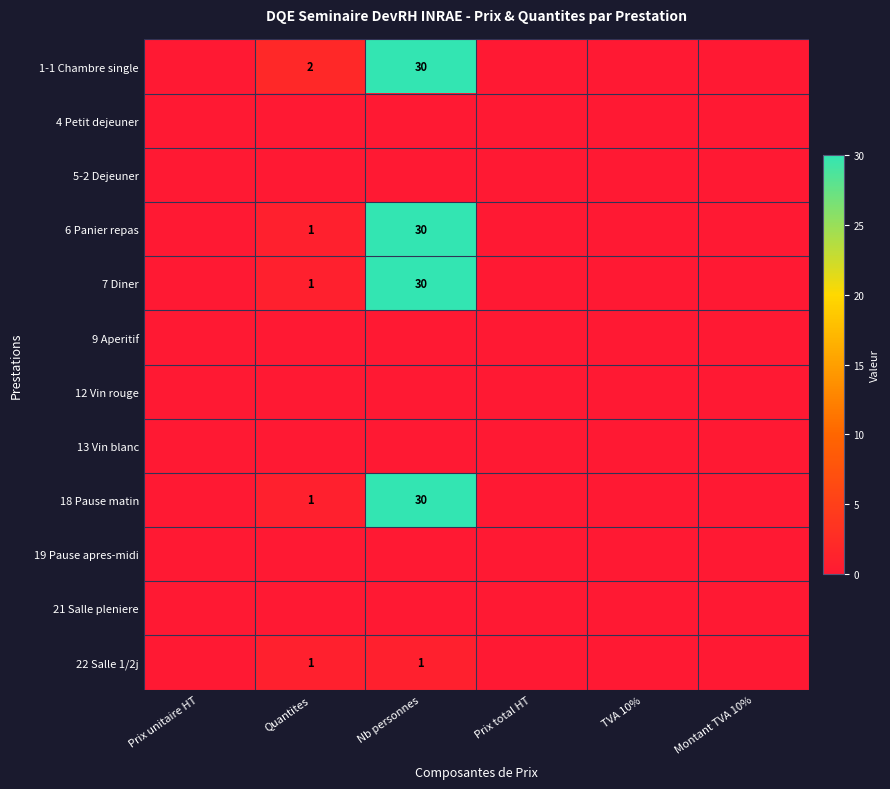

The 7 Diner series shows 0 at Quantites. True or false?

False